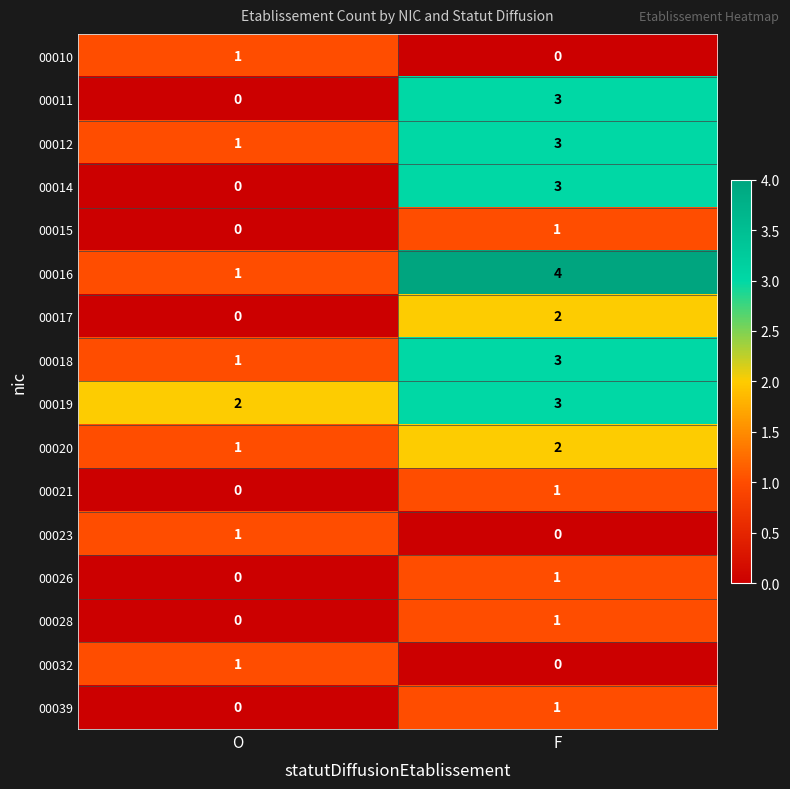

Rank the categories by 00028 value from highest to lowest.

F, O